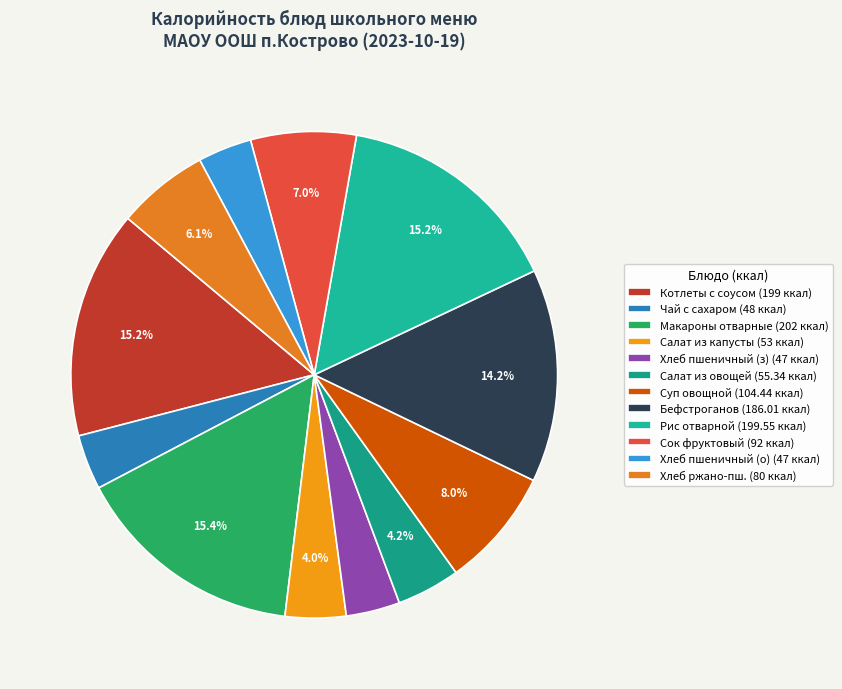

Is there any slice that represents more than half of the pie?

No